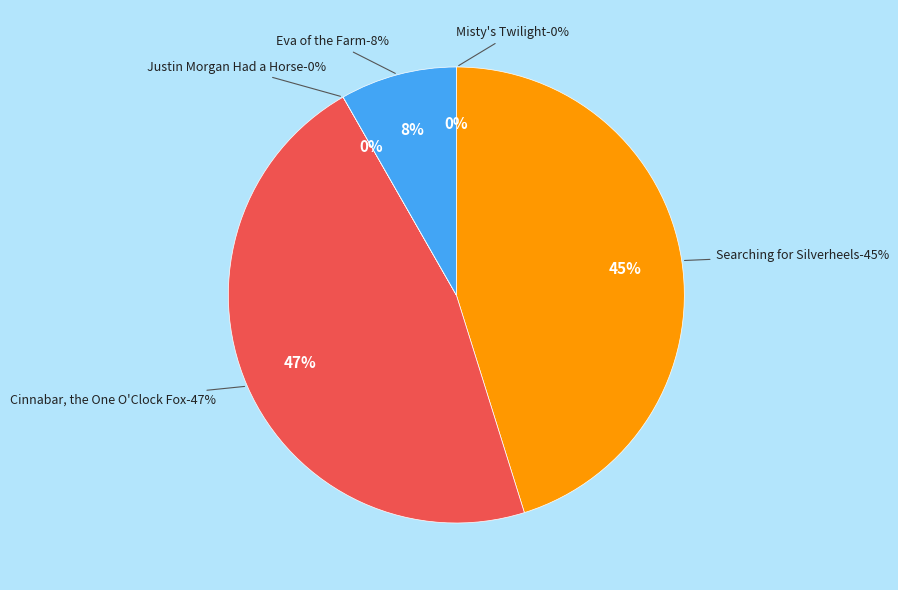

Is the sum of Searching for Silverheels and Eva of the Farm greater than half?

Yes